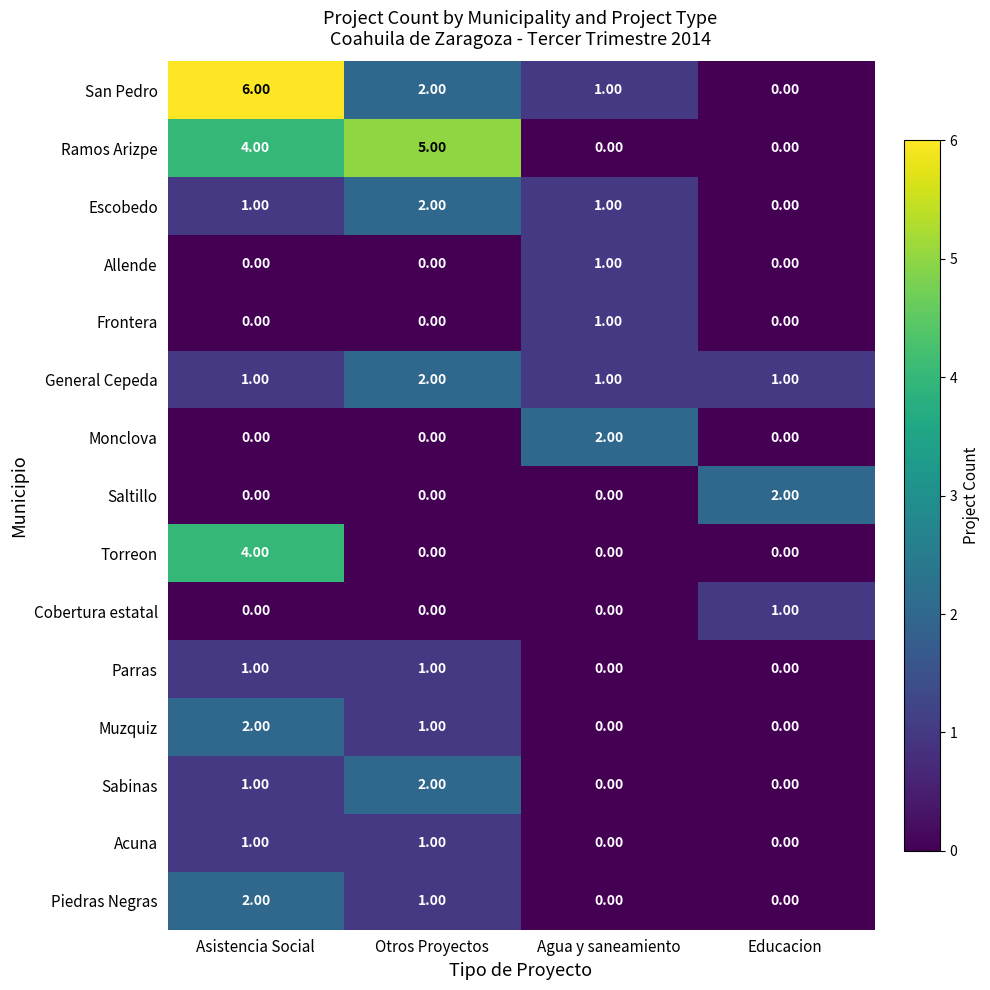

Which category has the highest value in the Muzquiz series?

Asistencia Social